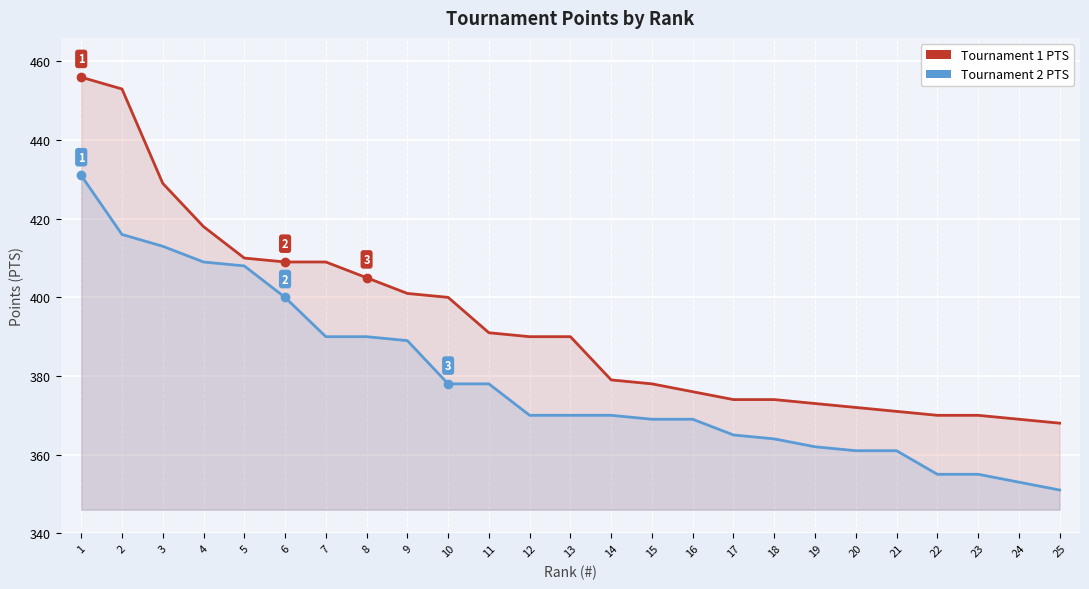

Reading right to left, list all the values displayed in this chart.

Tournament 1 PTS: 25=368	24=369	23=370	22=370	21=371	20=372	19=373	18=374	17=374	16=376	15=378	14=379	13=390	12=390	11=391	10=400	9=401	8=405	7=409	6=409	5=410	4=418	3=429	2=453	1=456
Tournament 2 PTS: 25=351	24=353	23=355	22=355	21=361	20=361	19=362	18=364	17=365	16=369	15=369	14=370	13=370	12=370	11=378	10=378	9=389	8=390	7=390	6=400	5=408	4=409	3=413	2=416	1=431